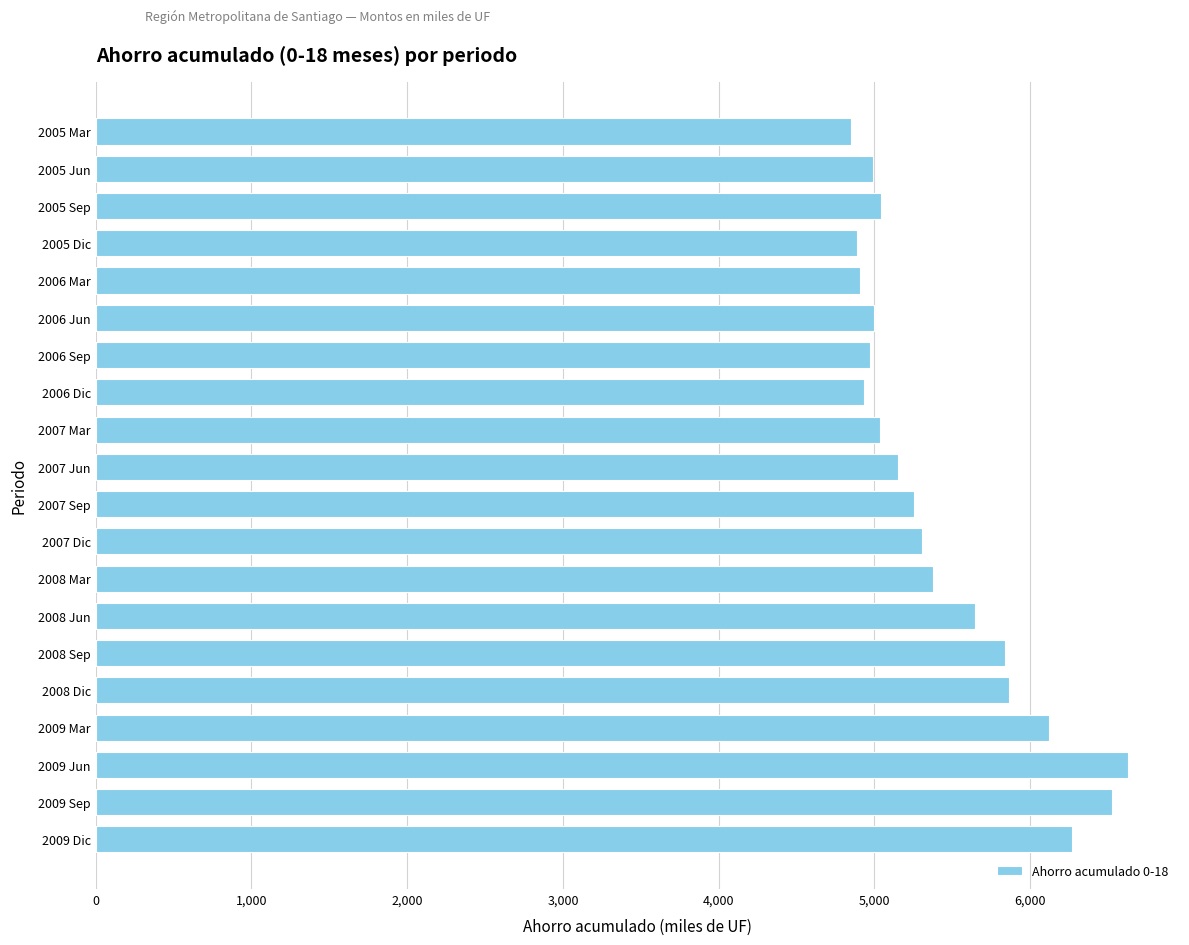

What is the minimum value shown in the chart?

4848.9